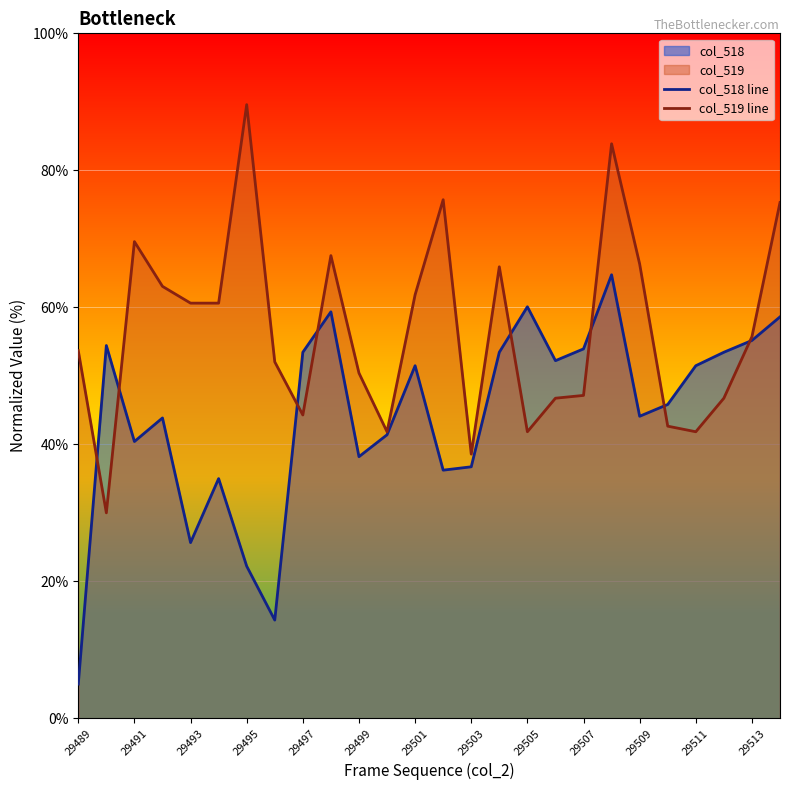

How many values in the col_518 line series exceed 51?

13